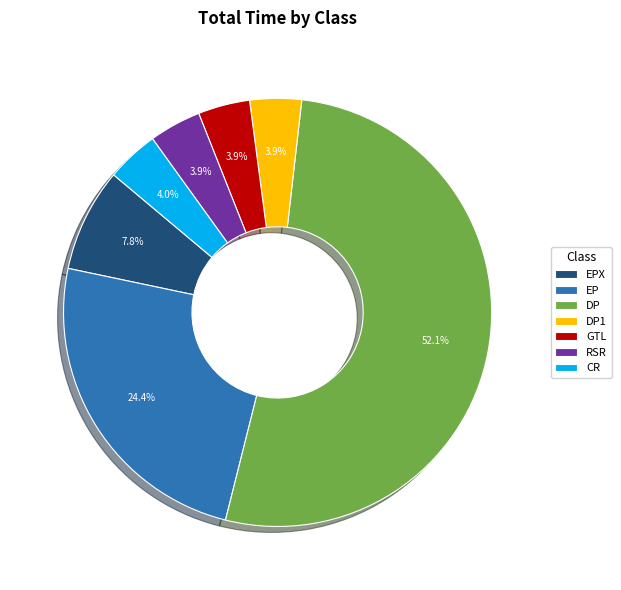

What is the total percentage of EP and DP?

76.5%